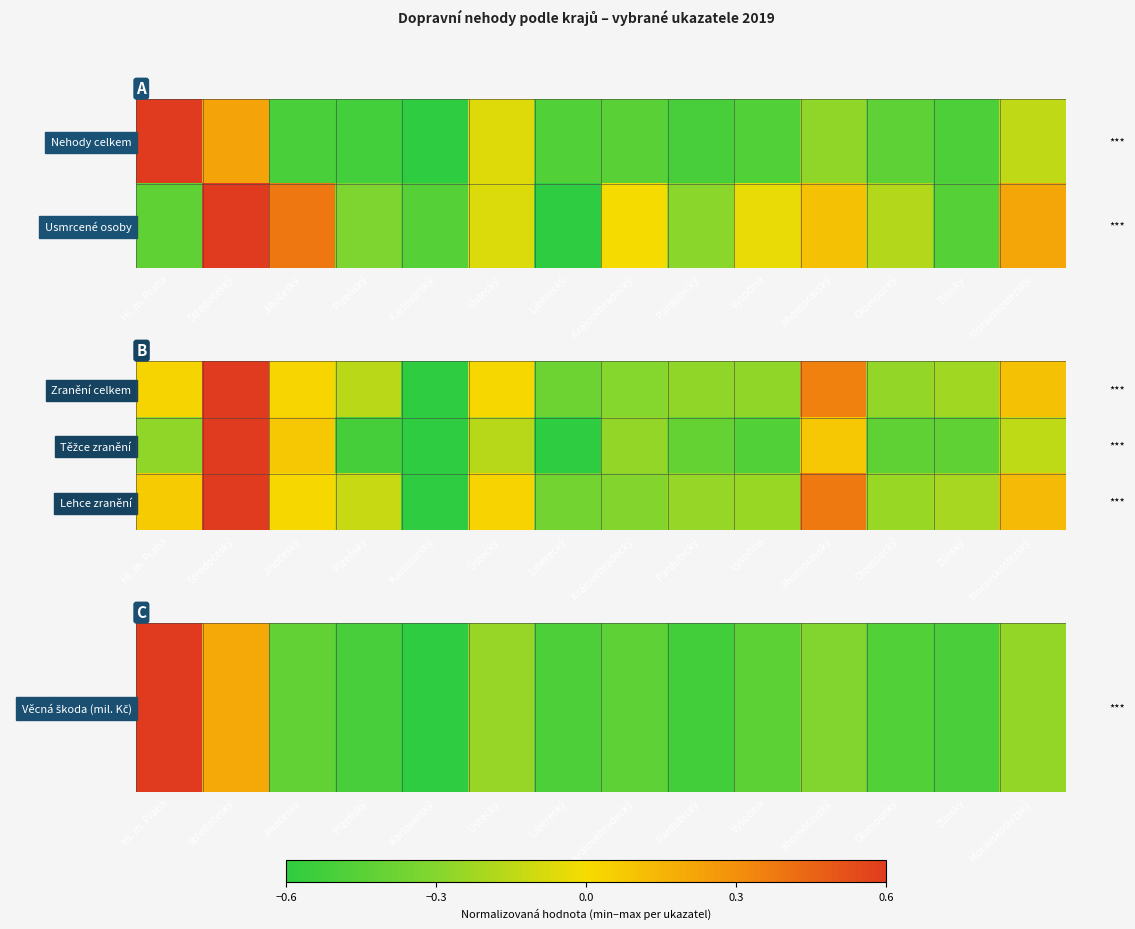

Is it true that Věcná škoda (mil. Kč) equals -0.4 at Vysočina?

True